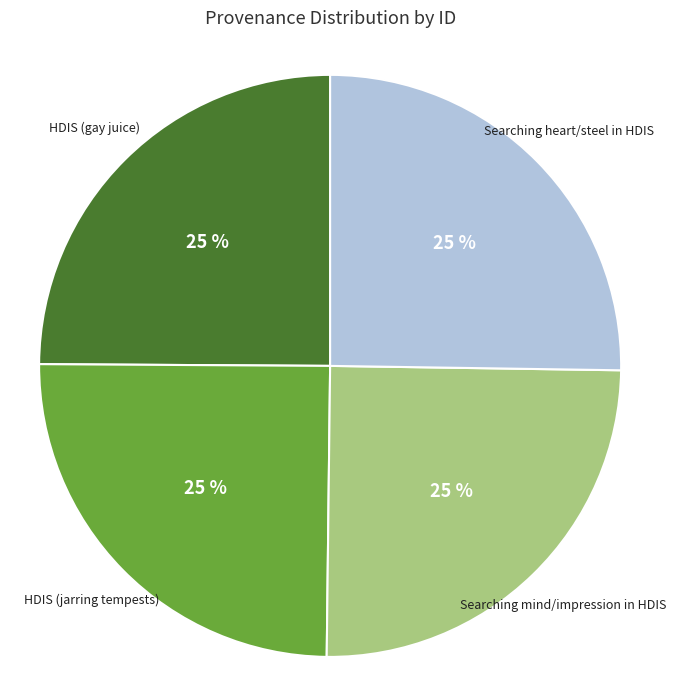

To the nearest percent, what is the combined percentage of Searching mind/impression in HDIS and Searching heart/steel in HDIS?

50%